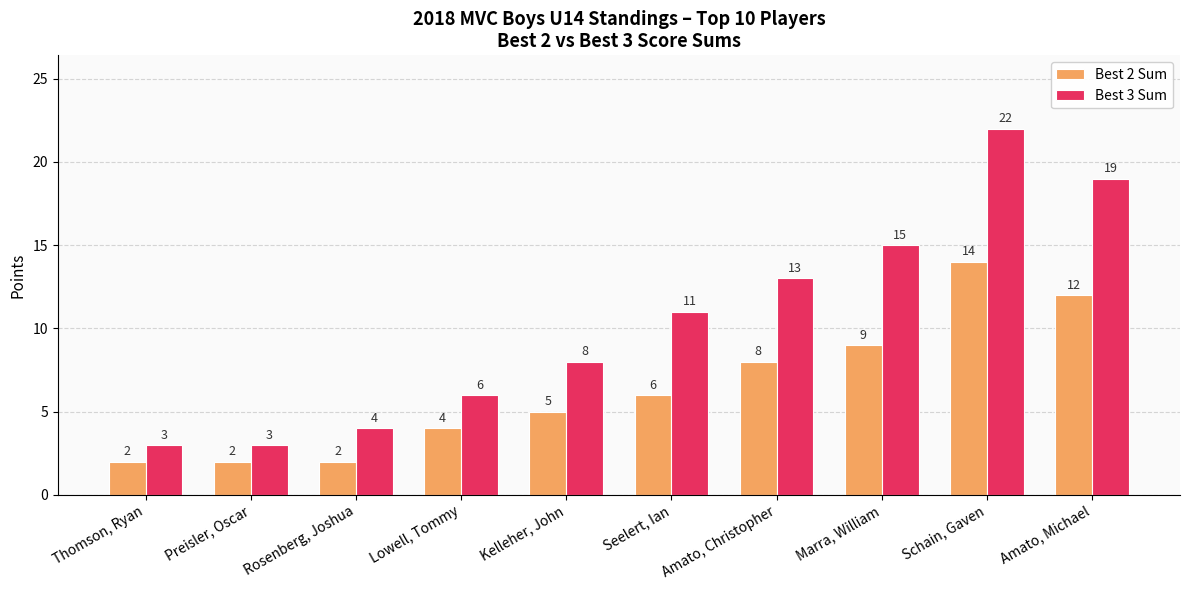

Where is Best 3 Sum nearest to the value 12?

Seelert, Ian